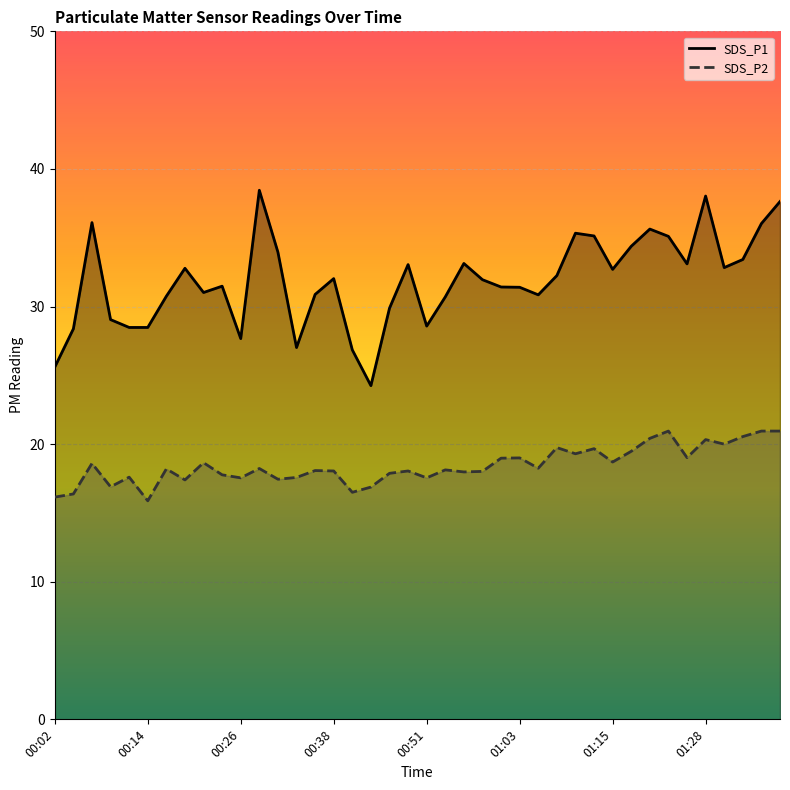

Reading left to right, what are all the values shown in this chart?

SDS_P1: 00:02=25.6	00:04=28.4	00:07=36.1	00:09=29.1	00:12=28.5	00:14=28.5	00:16=30.8	00:19=32.8	00:21=31.0	00:24=31.5	00:26=27.7	00:29=38.5	00:31=34.0	00:34=27.0	00:36=30.9	00:38=32.0	00:41=26.9	00:43=24.2	00:46=29.9	00:48=33.0	00:51=28.6	00:53=30.7	00:56=33.1	00:58=31.9	01:01=31.4	01:03=31.4	01:06=30.9	01:08=32.2	01:10=35.3	01:13=35.1	01:15=32.7	01:18=34.4	01:20=35.6	01:23=35.1	01:25=33.1	01:28=38.0	01:30=32.8	01:32=33.4	01:35=36.0	01:37=37.6
SDS_P2: 00:02=16.1	00:04=16.4	00:07=18.6	00:09=16.9	00:12=17.6	00:14=15.9	00:16=18.2	00:19=17.4	00:21=18.6	00:24=17.8	00:26=17.6	00:29=18.2	00:31=17.4	00:34=17.6	00:36=18.1	00:38=18.1	00:41=16.5	00:43=16.9	00:46=17.9	00:48=18.1	00:51=17.6	00:53=18.1	00:56=18.0	00:58=18.0	01:01=19.0	01:03=19.0	01:06=18.2	01:08=19.8	01:10=19.3	01:13=19.7	01:15=18.7	01:18=19.5	01:20=20.4	01:23=20.9	01:25=19.0	01:28=20.3	01:30=20.0	01:32=20.6	01:35=20.9	01:37=20.9